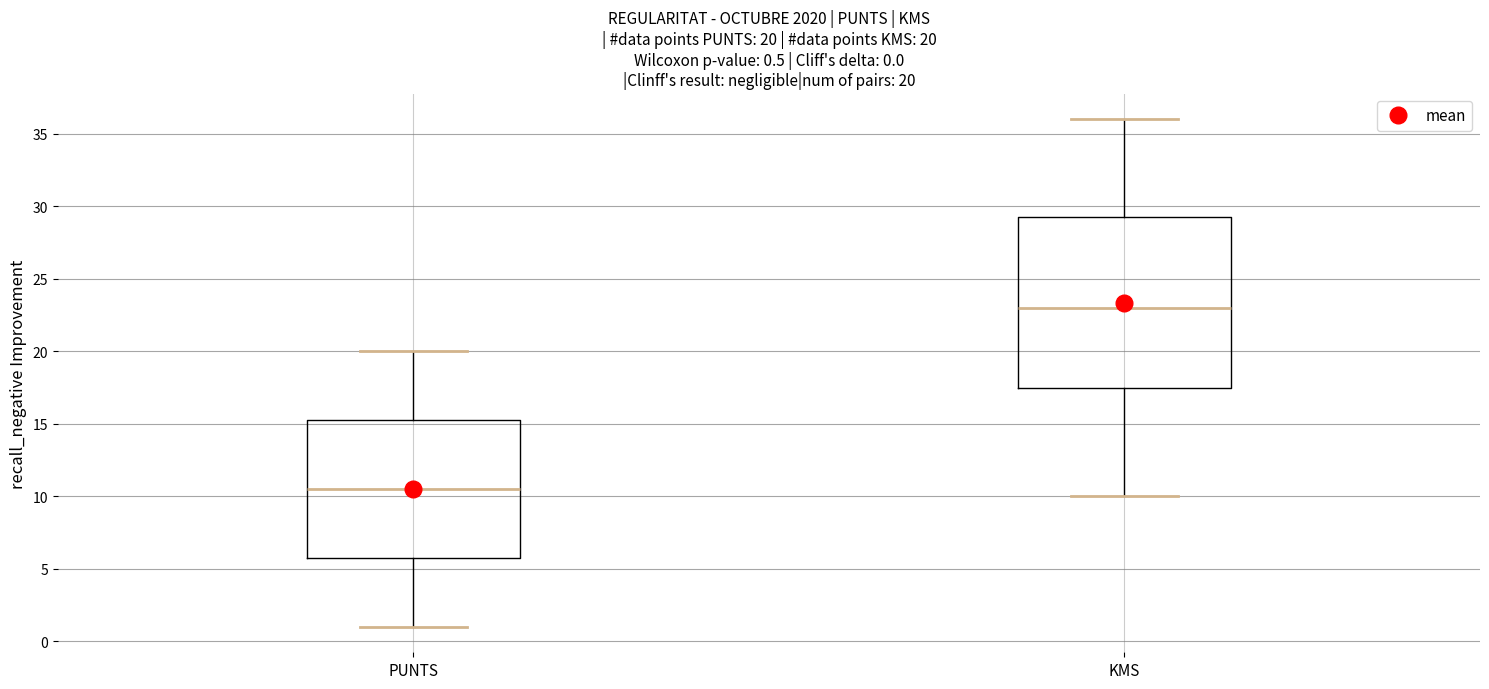

Which box's median line is the lowest?

PUNTS